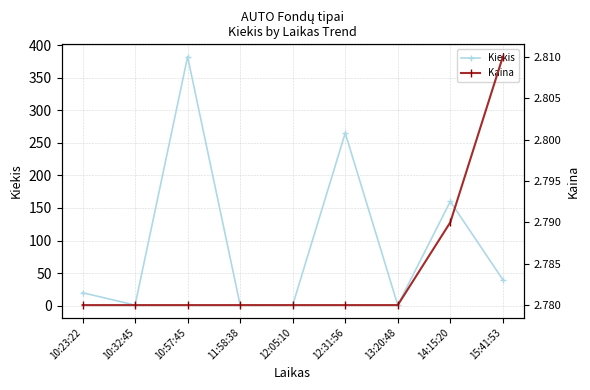

True or false: Kaina has more than 2 points higher than both neighbors.

False